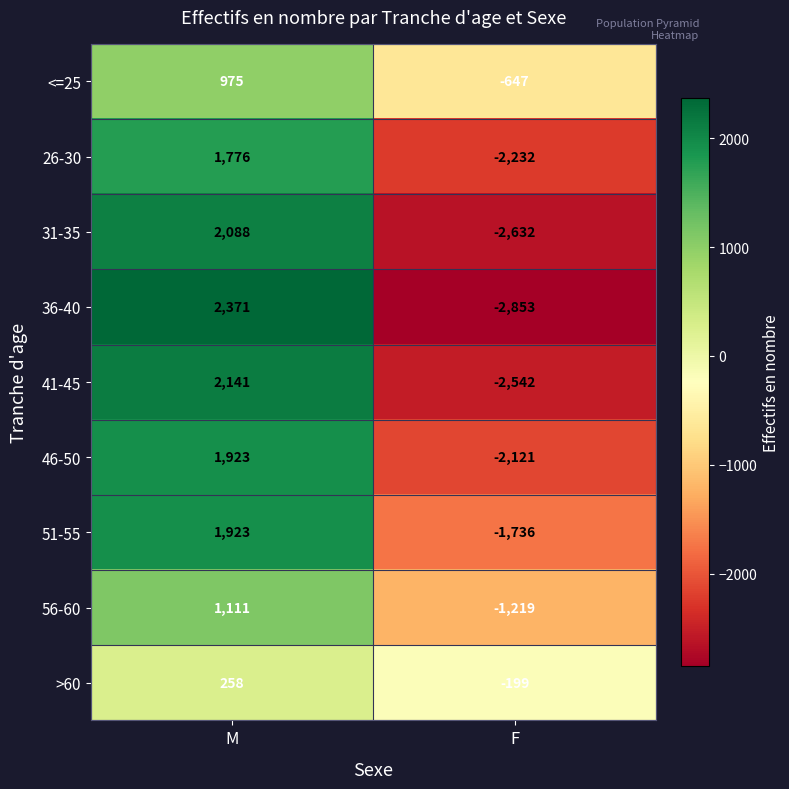

The 41-45 series shows 937 at M. True or false?

False